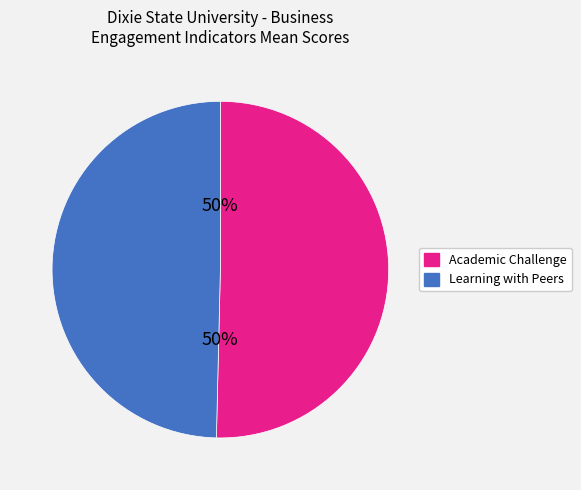

To the nearest percent, what is the average slice percentage?

50%